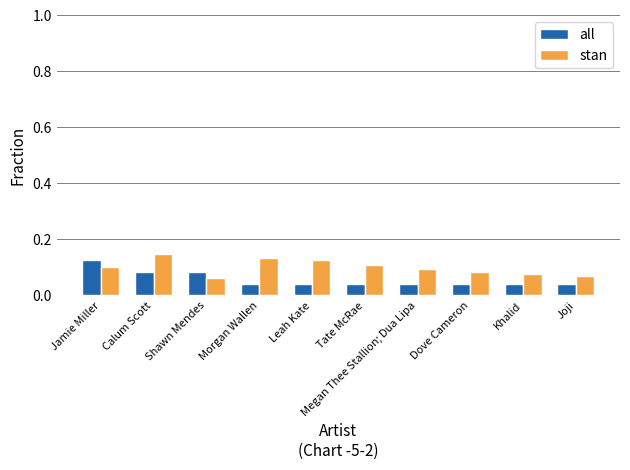

At how many categories does at least one series exceed 0?

10